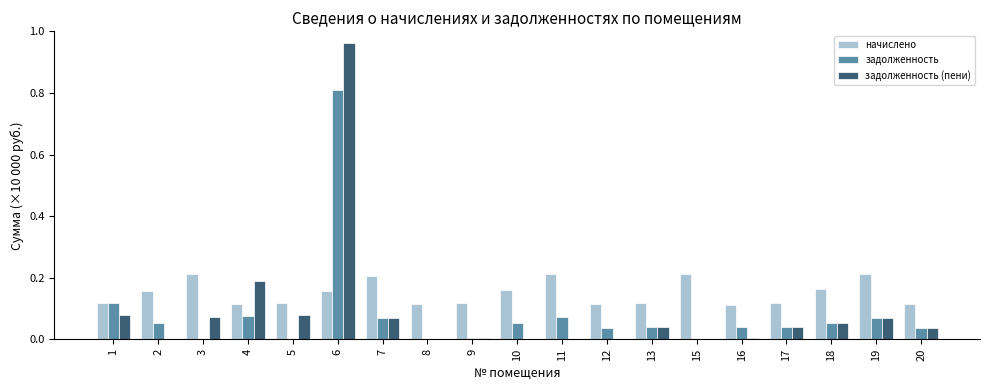

Which series changed the most between 6 and 18?

задолженность (пени)